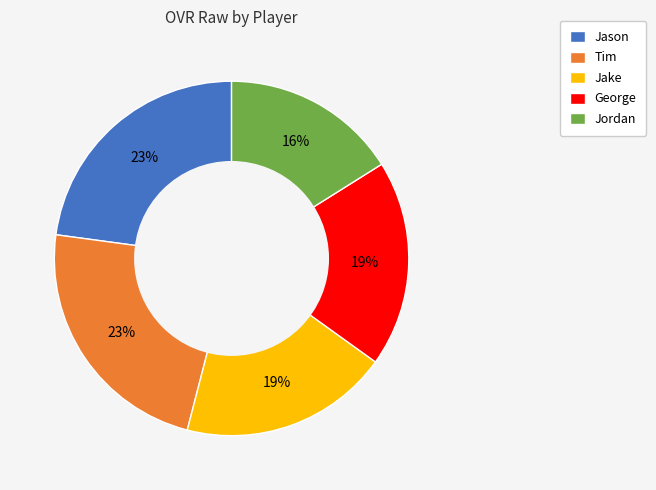

What percentage is the Jason slice, to the nearest percent?

23%